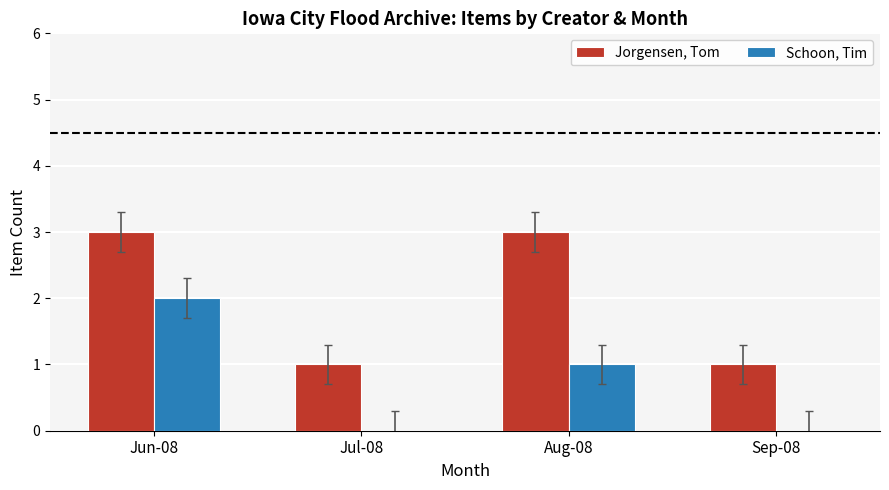

What is the sum of the Jorgensen, Tom values at Sep-08 and Jun-08?

4